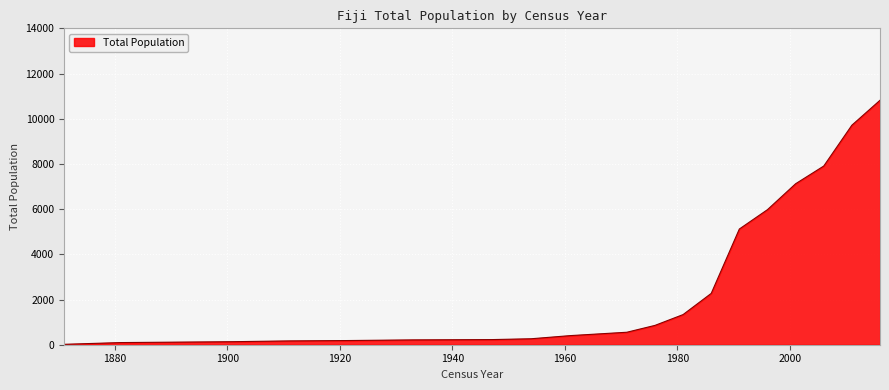

What is the maximum value shown in the chart?

10817